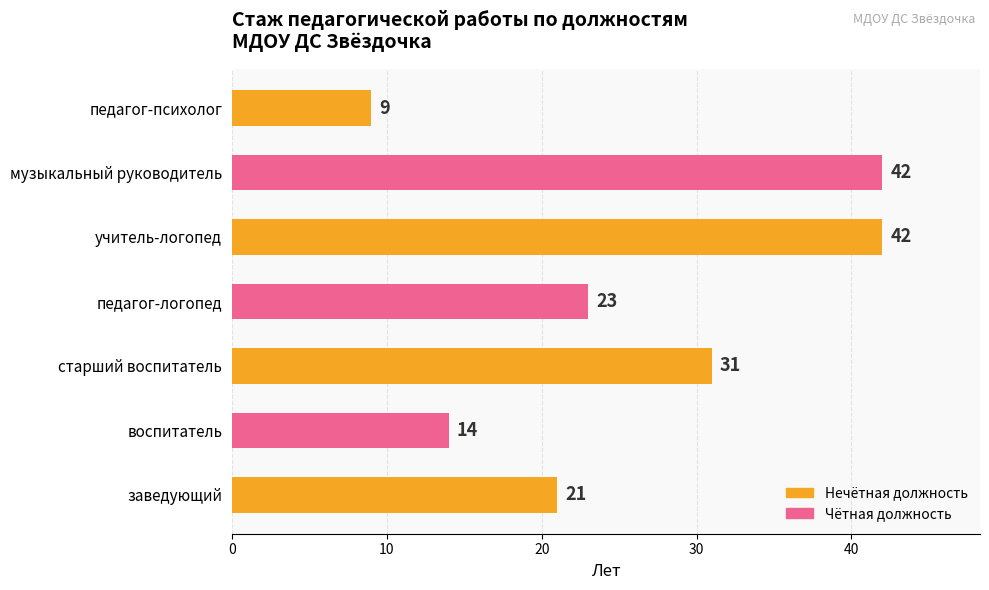

At which category does the chart reach its minimum across all series?

педагог-психолог